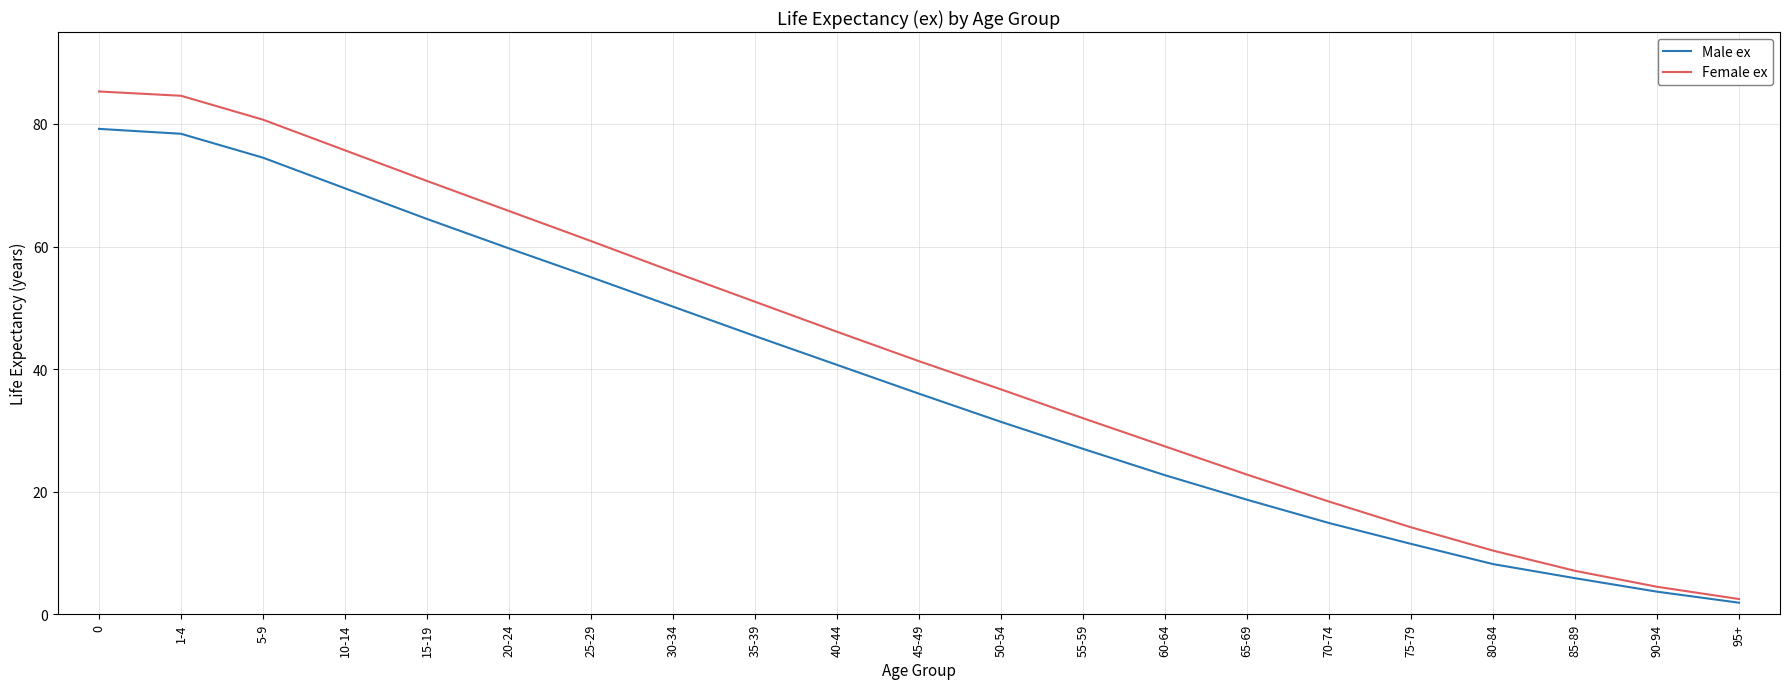

List the labels in order of Male ex value, largest first.

0, 1-4, 5-9, 10-14, 15-19, 20-24, 25-29, 30-34, 35-39, 40-44, 45-49, 50-54, 55-59, 60-64, 65-69, 70-74, 75-79, 80-84, 85-89, 90-94, 95+